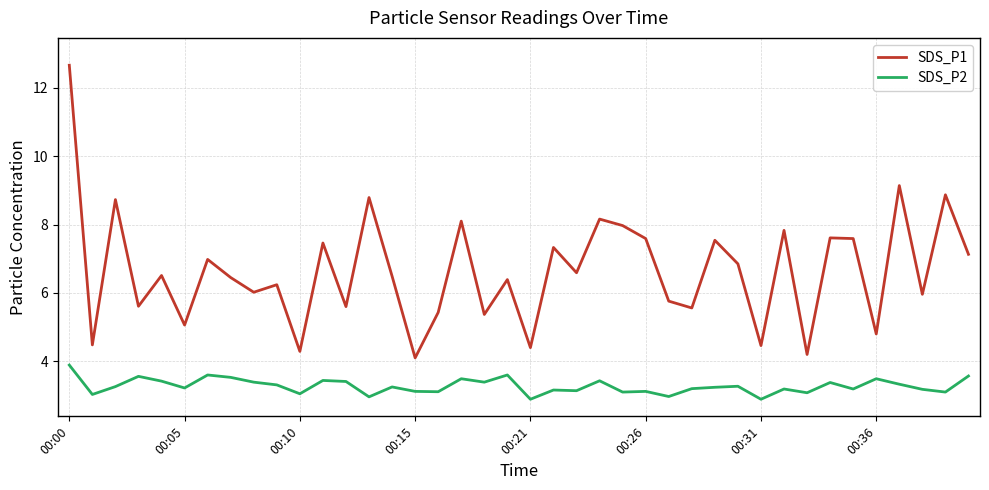

What is the average value of the SDS_P1 series?

6.7